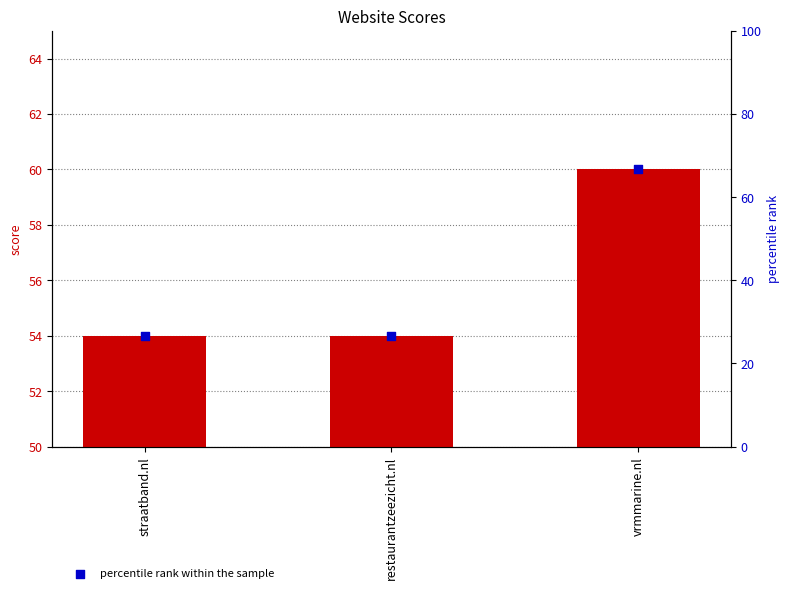

At which category is the sum across all series the highest?

vrmmarine.nl